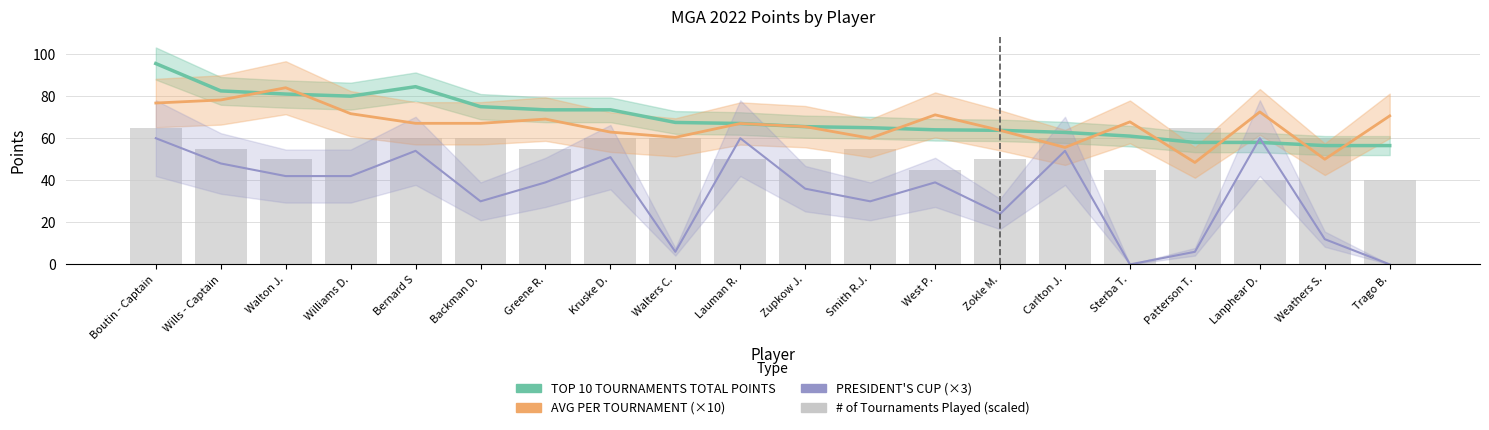

What is the sum of all # of Tournaments Played (scaled) values?

1085.0